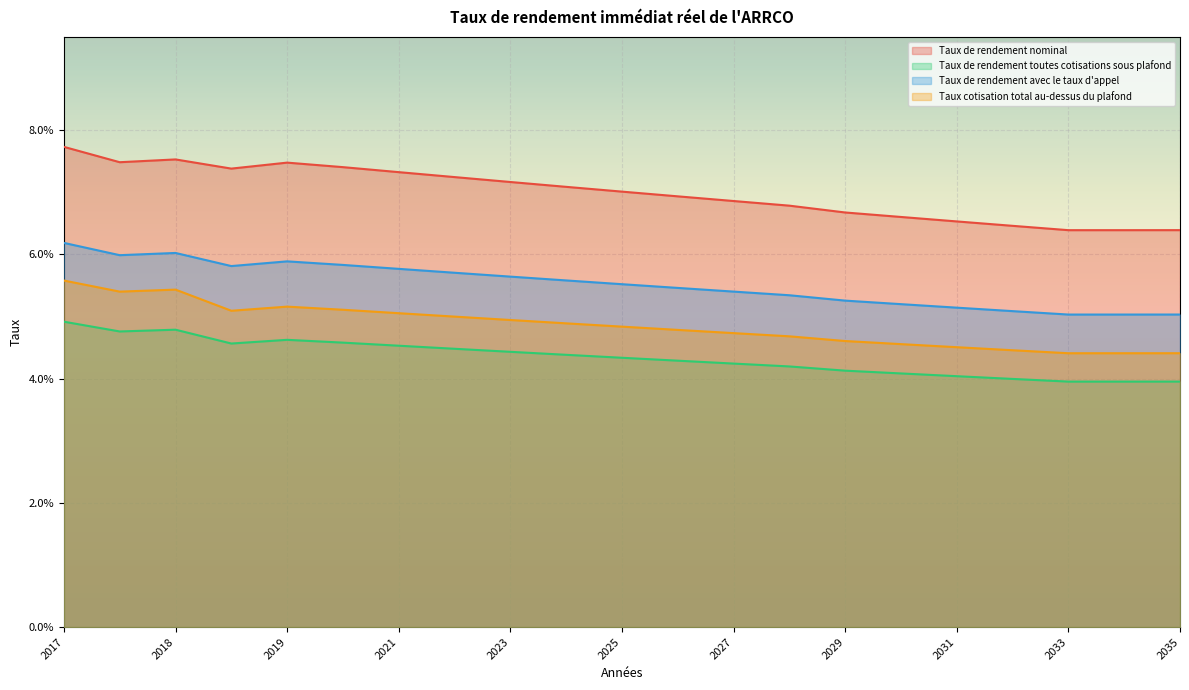

True or false: Taux de rendement avec le taux d'appel and Taux de rendement nominal cross at least once.

False